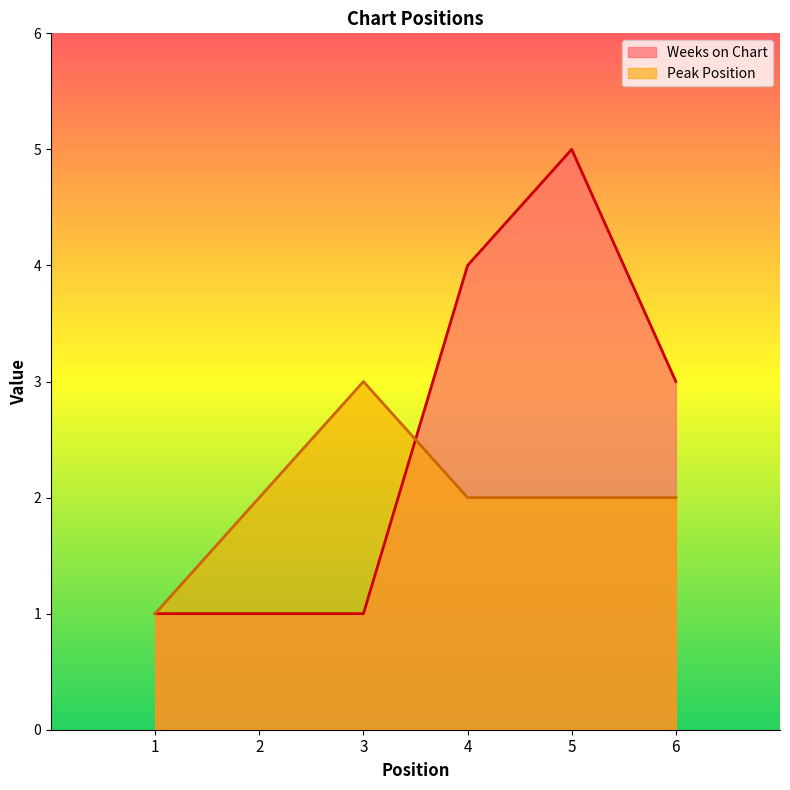

The value of Peak Position at 1 is 2. True or false?

False